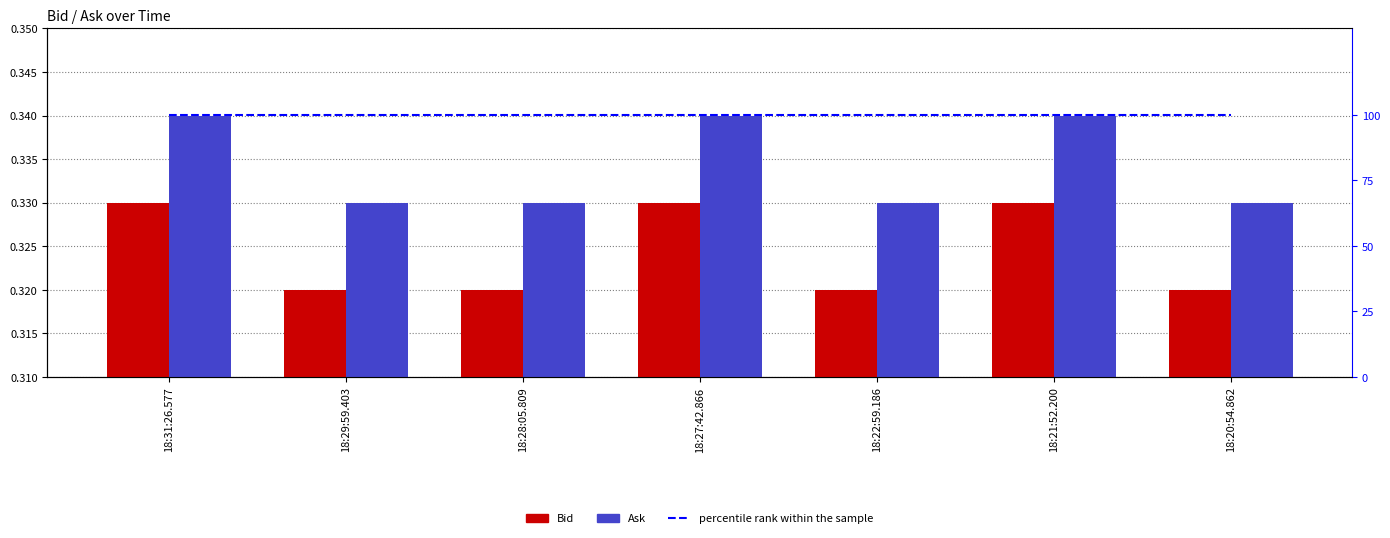

How many groups of bars are there?

7